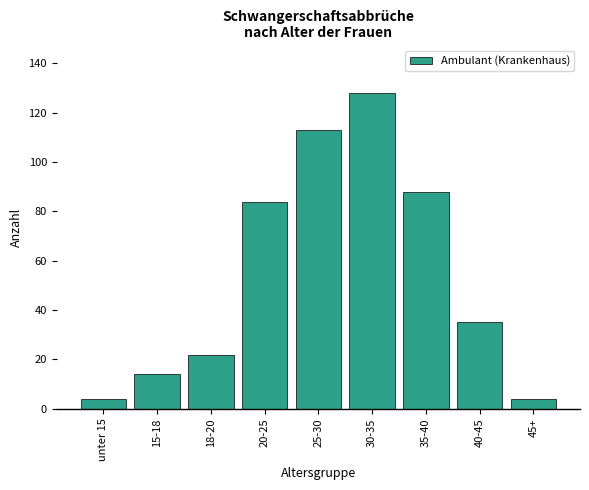

Reading left to right, what are all the values shown in this chart?

4	14	22	84	113	128	88	35	4